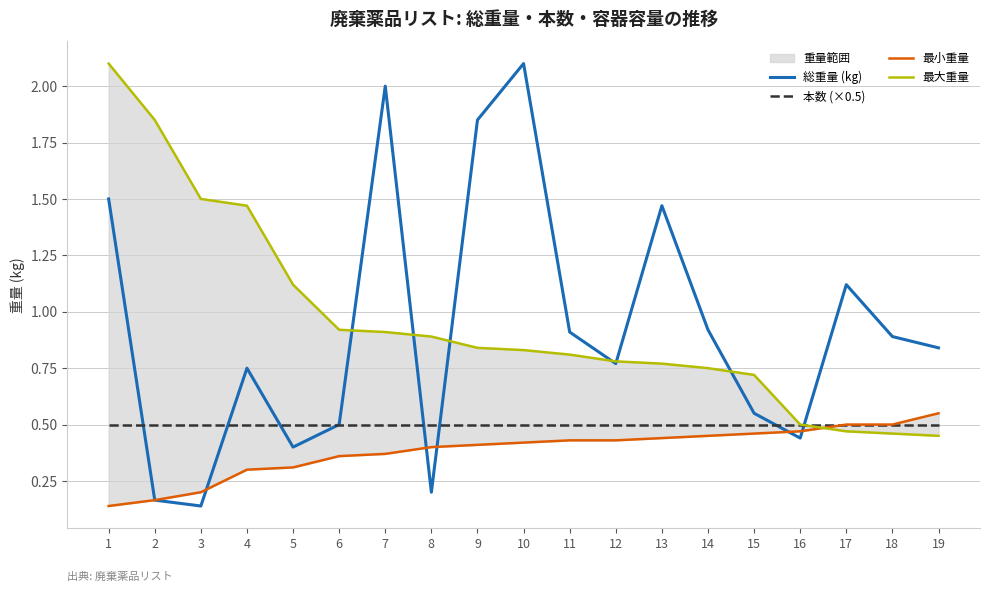

At which category is the sum across all series the highest?

1